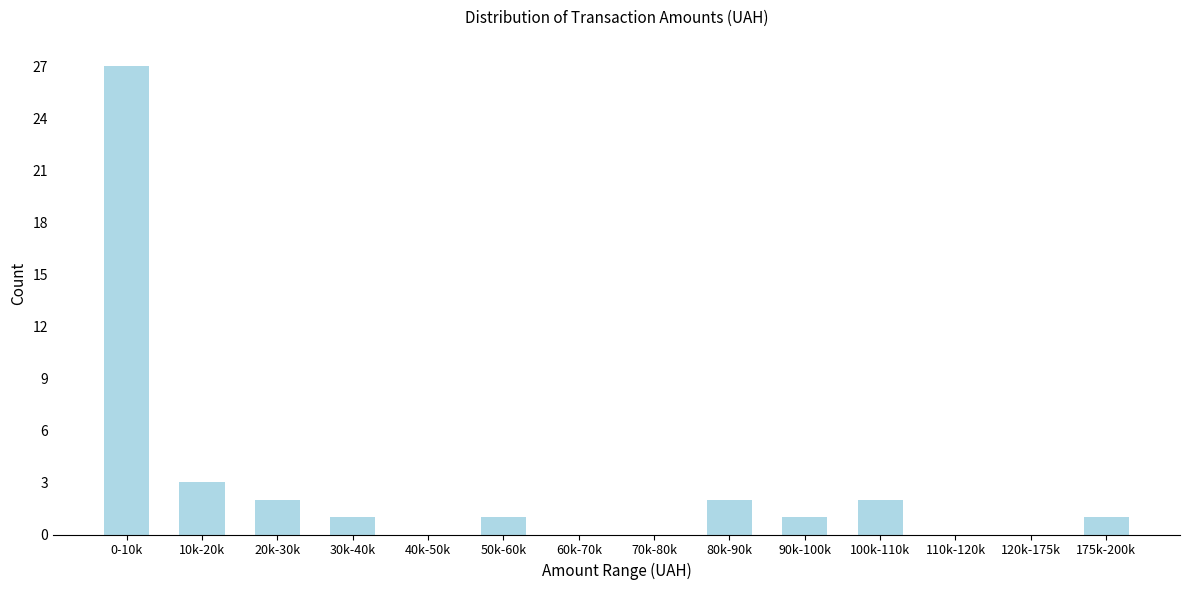

Reading right to left, what are all the values shown in this chart?

175k-200k=1	120k-175k=0	110k-120k=0	100k-110k=2	90k-100k=1	80k-90k=2	70k-80k=0	60k-70k=0	50k-60k=1	40k-50k=0	30k-40k=1	20k-30k=2	10k-20k=3	0-10k=27